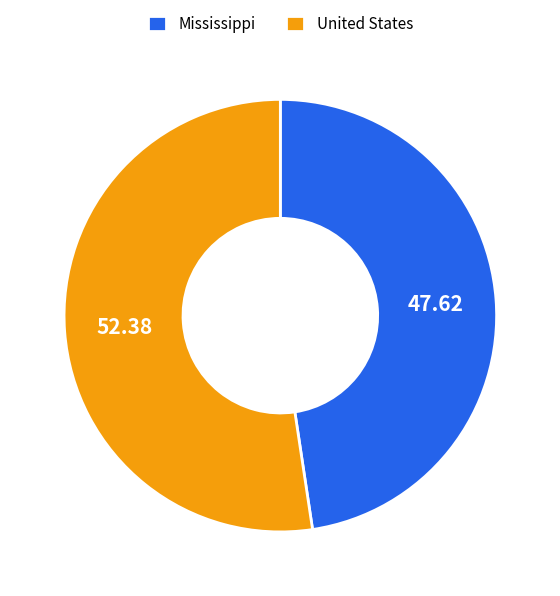

Is there a majority slice in this chart?

Yes